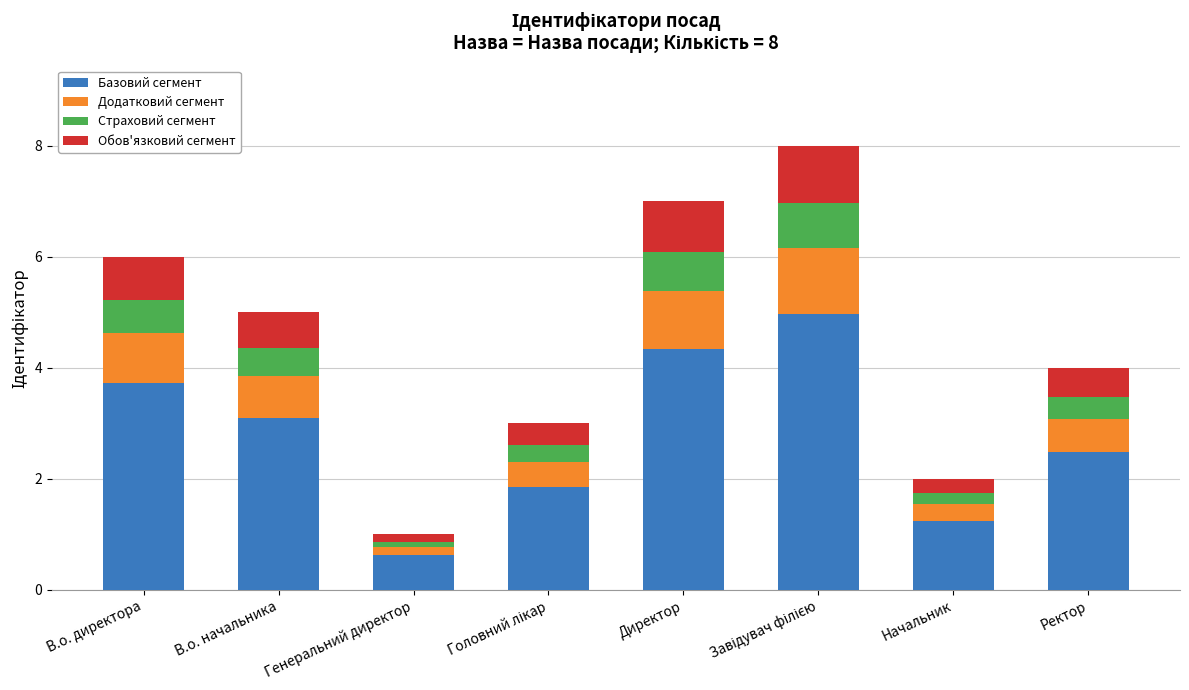

What value does the Базовий сегмент series have at Ректор?

2.5